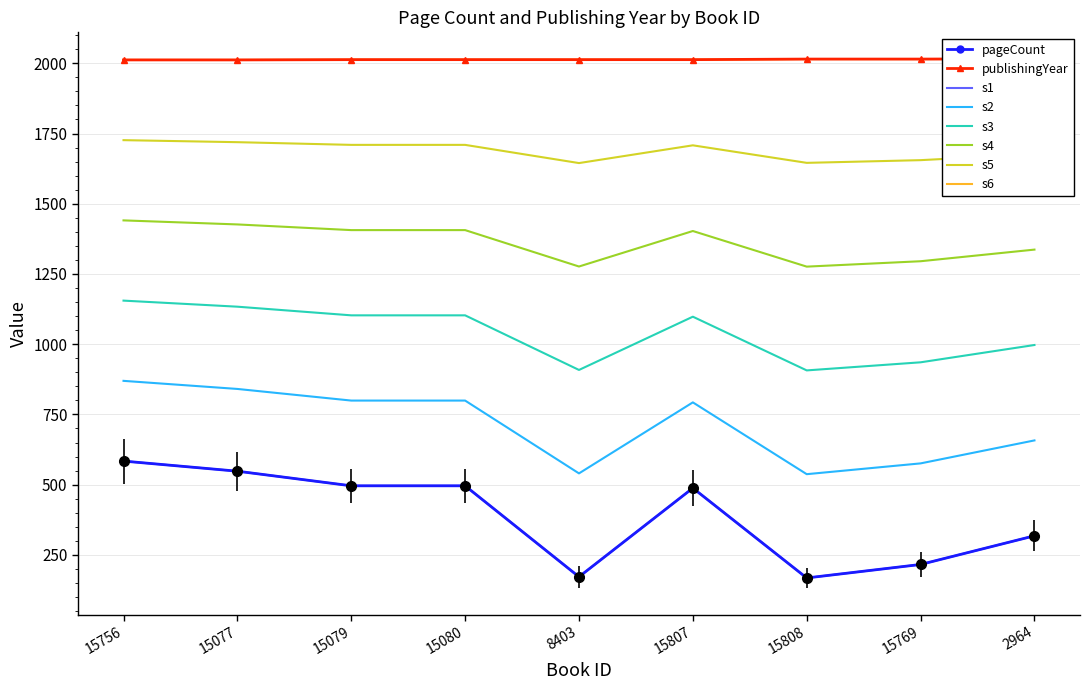

List the labels in order of publishingYear value, largest first.

2964, 15808, 15769, 15079, 15080, 8403, 15807, 15756, 15077